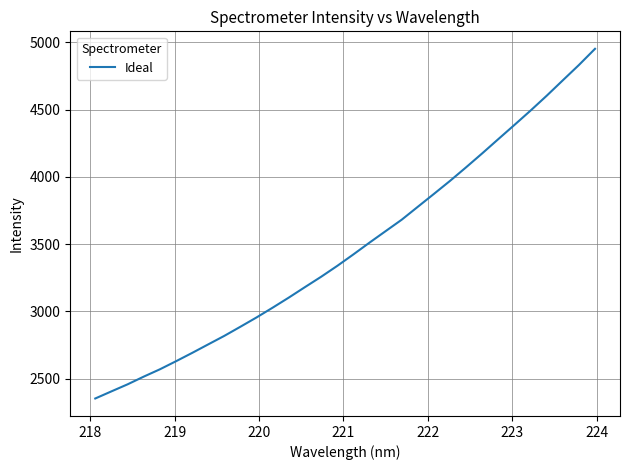

What is the greatest value displayed?

4952.5